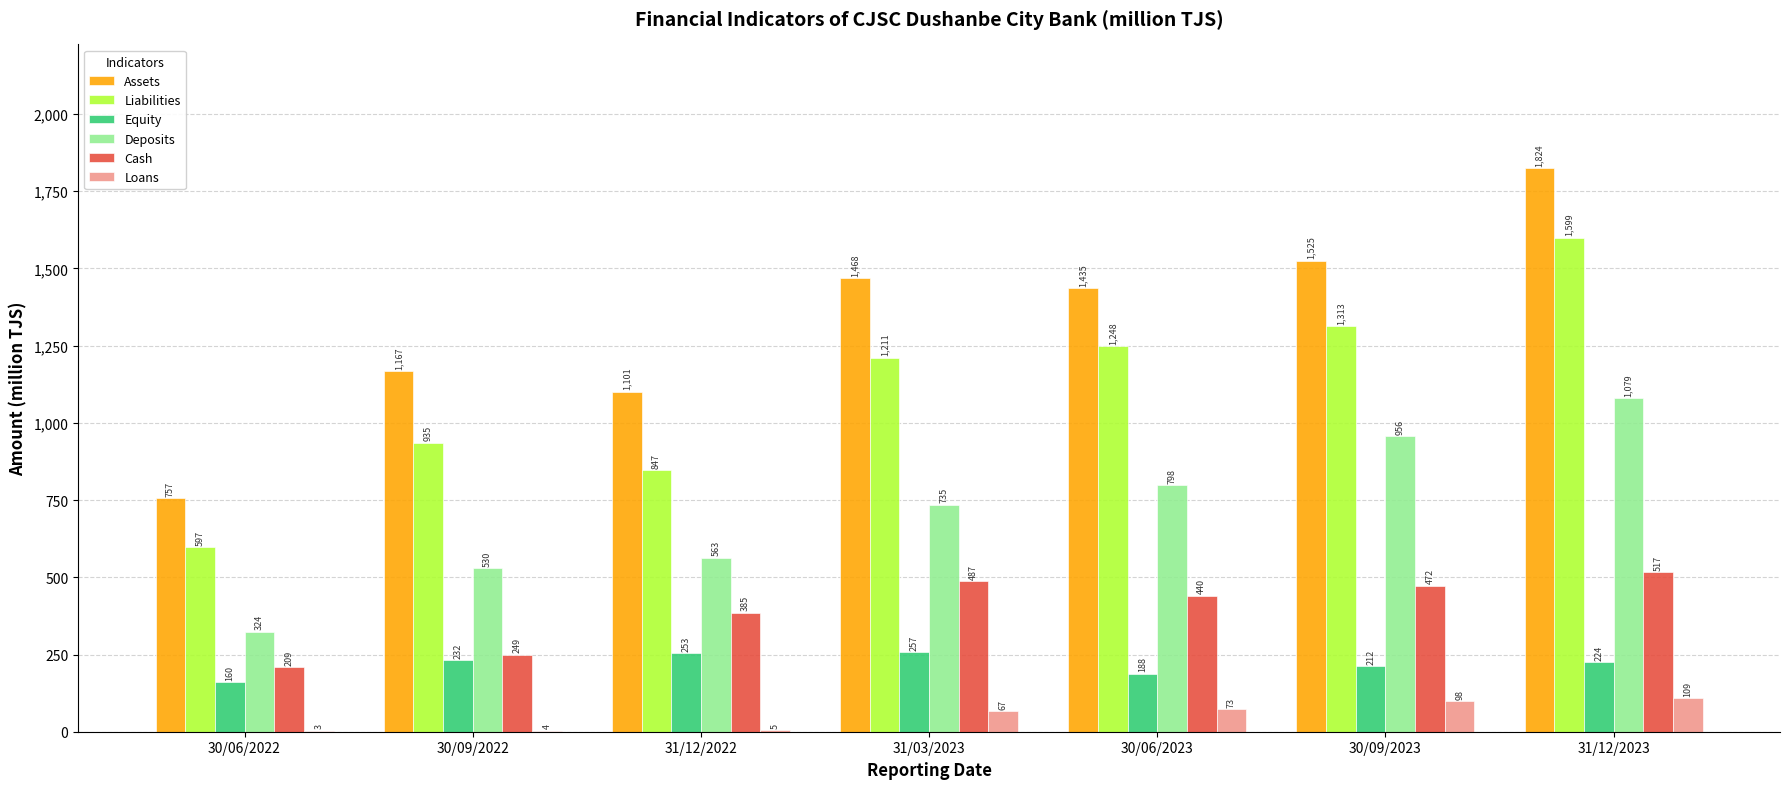

Count the number of categories in the chart.

7